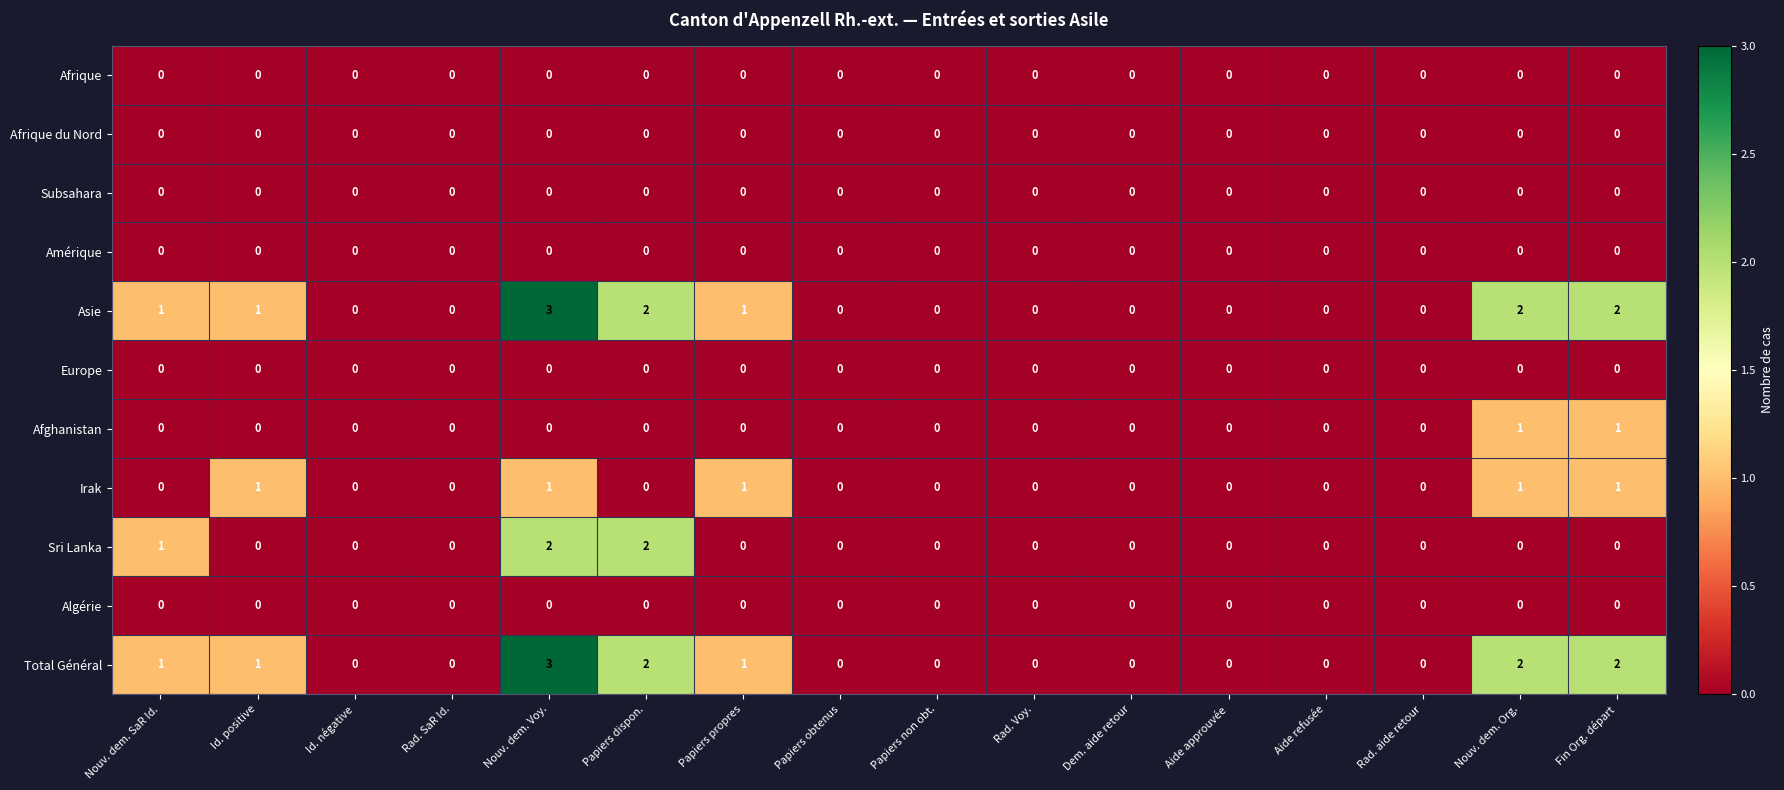

How many values in Total Général are above zero?

7